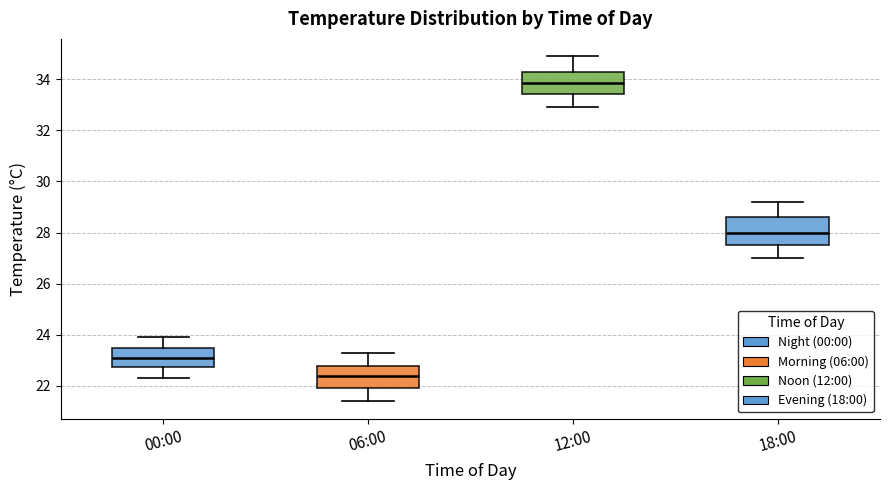

Comparing the boxes themselves (not the whiskers), which one is the tallest?

18:00